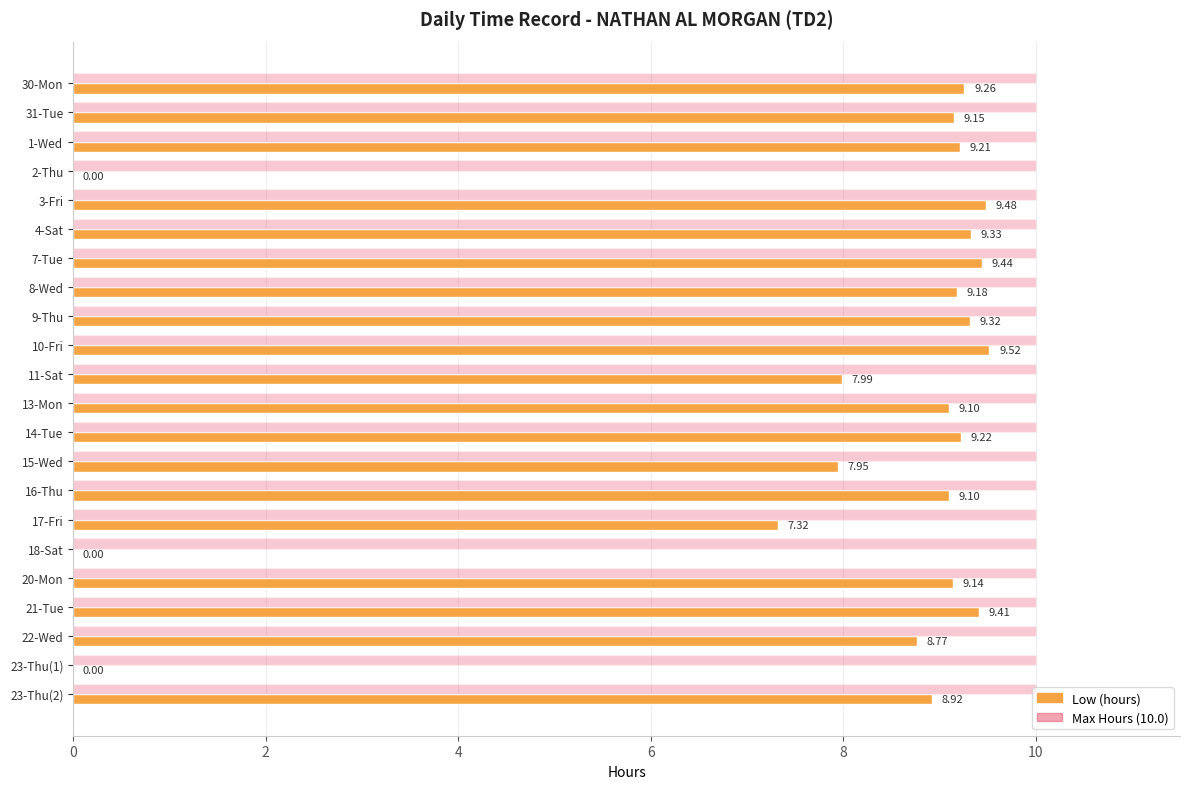

What is the sum of all Low (hours) values?

170.8